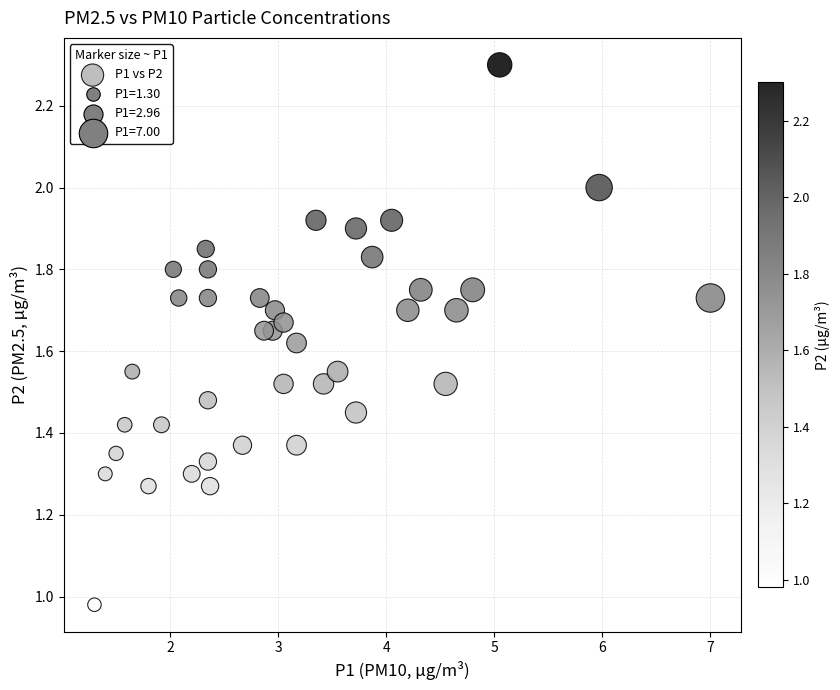

What is the range of X values (max minus min)?

5.7